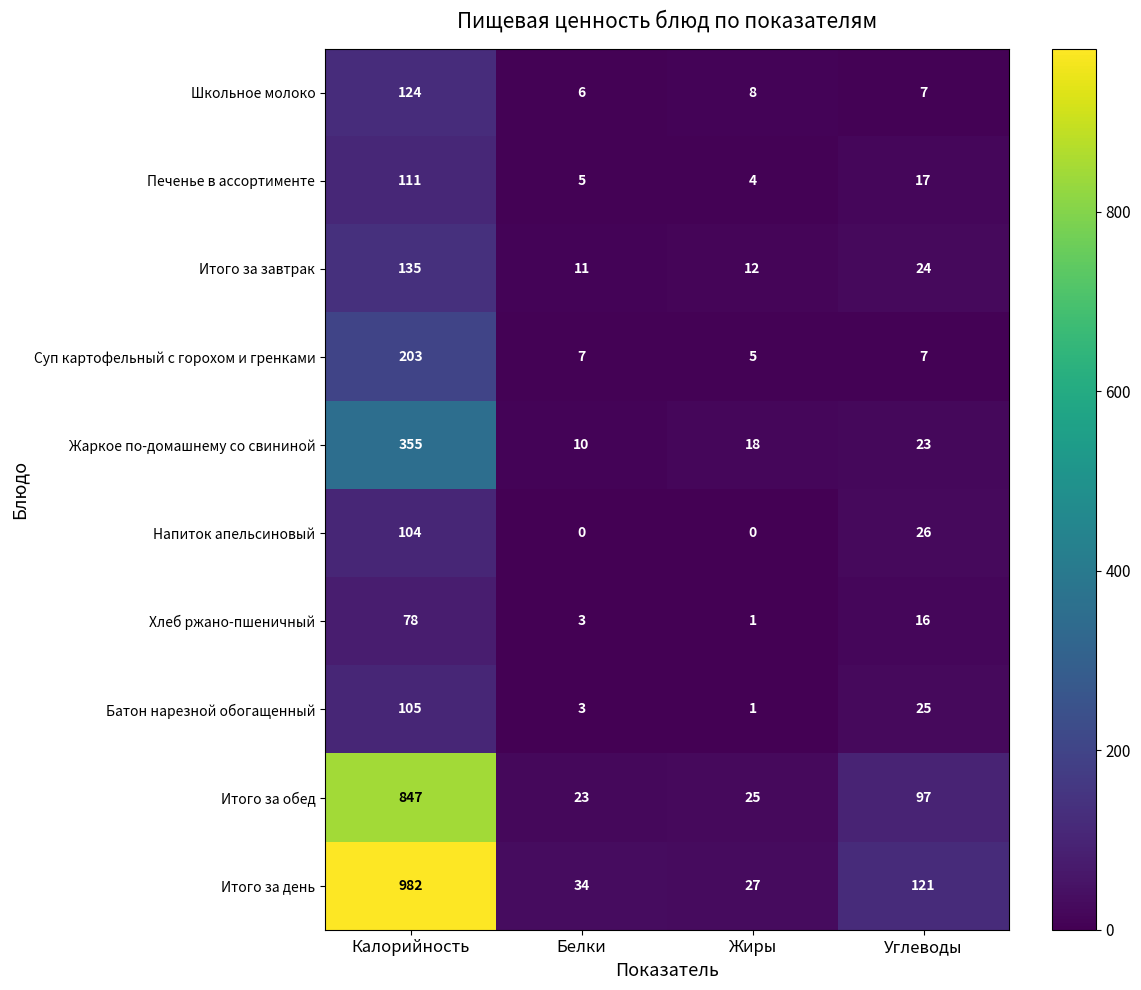

At which category is the sum across all series the highest?

Калорийность